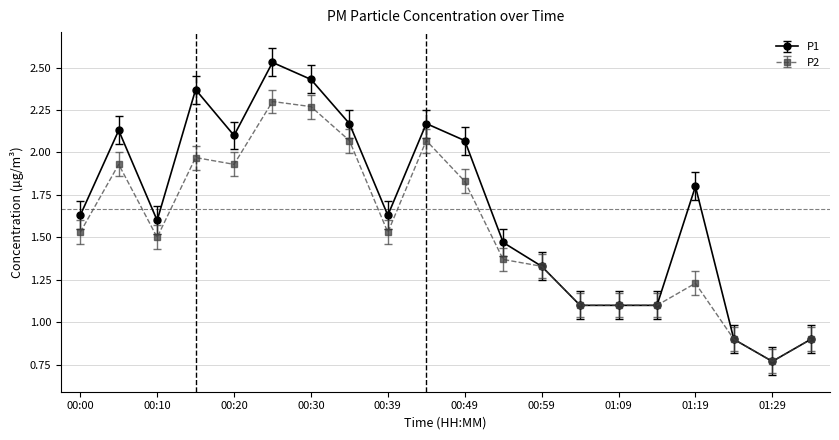

At how many categories does at least one series exceed 2?

8